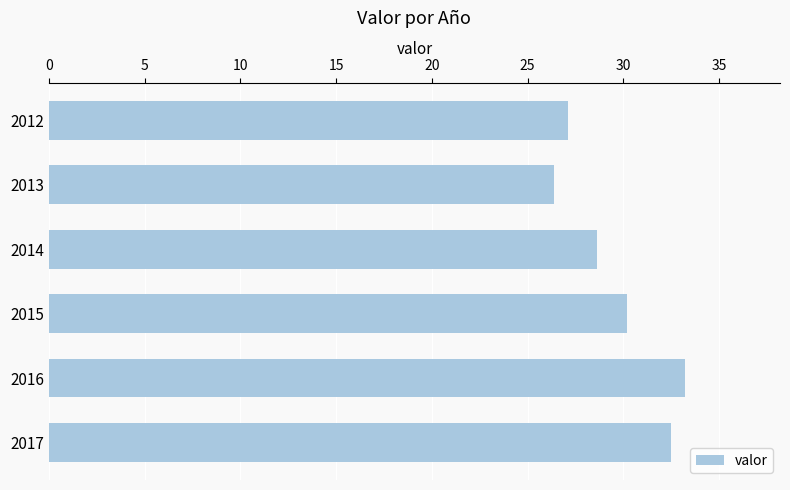

How many data points are above 30?

3